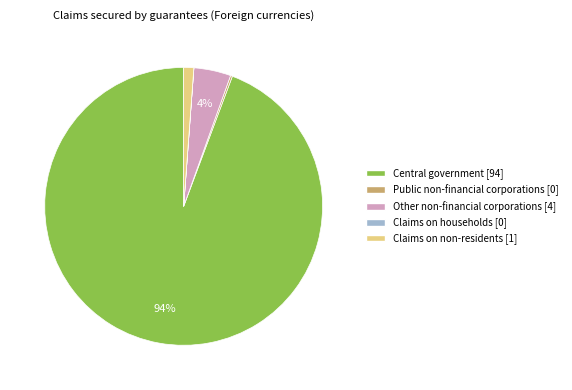

Does any single category account for the majority?

Yes